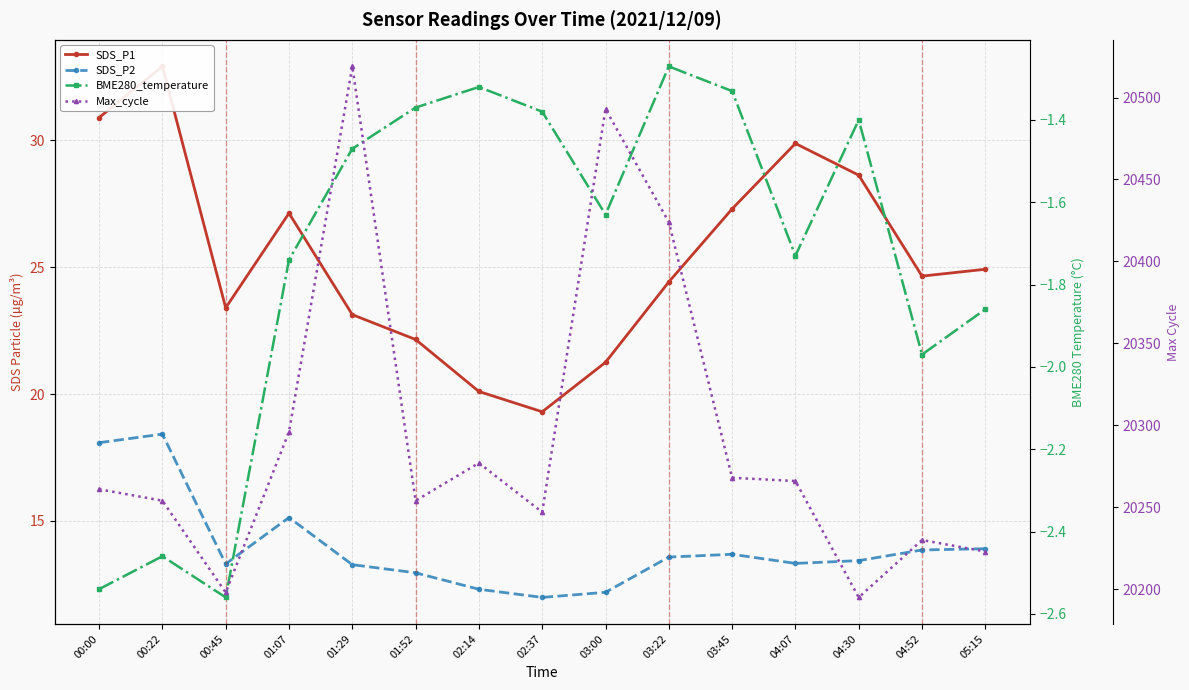

What is the minimum value for Max_cycle?

20195.0